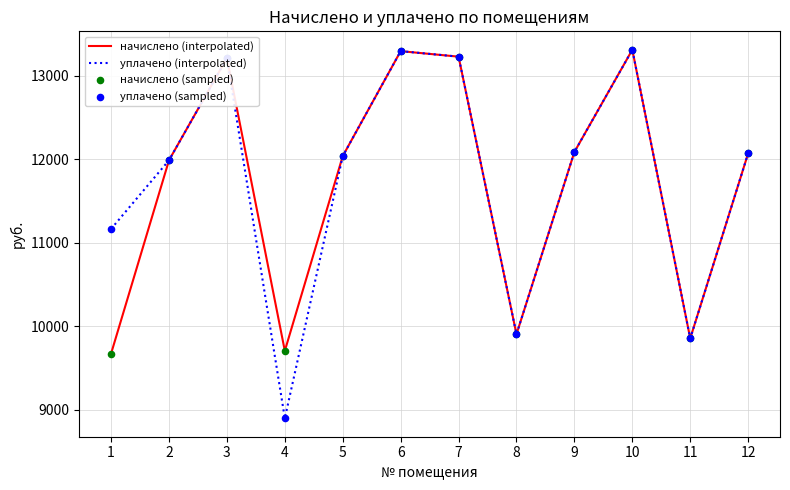

Which series has the largest total across all categories?

уплачено (interpolated)